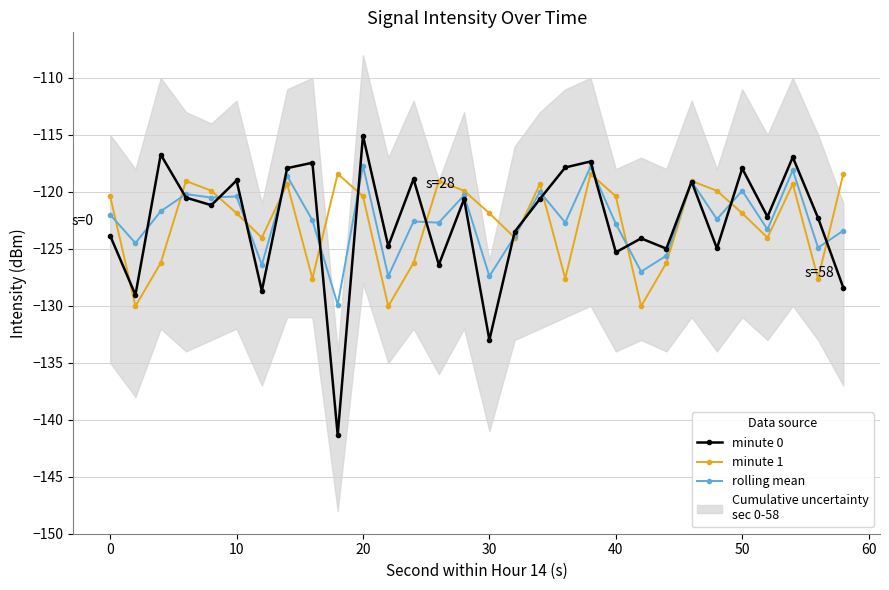

True or false: minute 1 has more than 2 points higher than both neighbors.

True